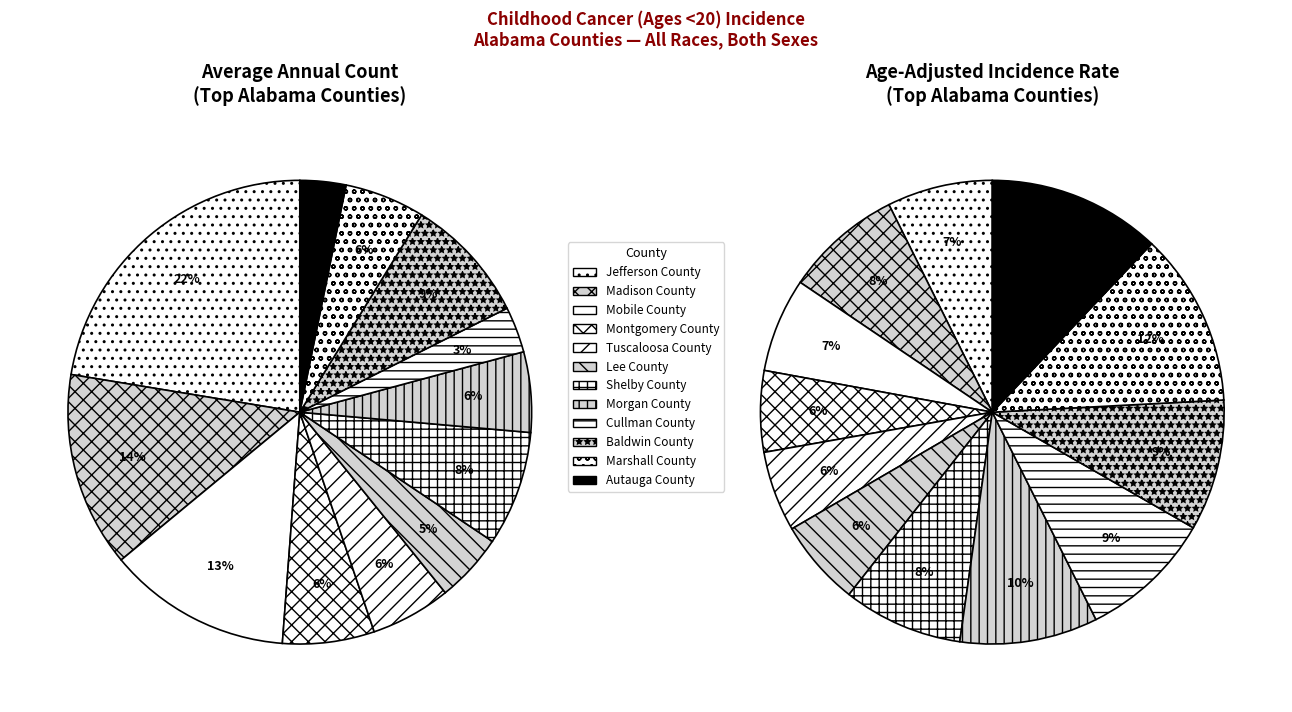

What is the smallest slice in the pie chart?

Cullman County